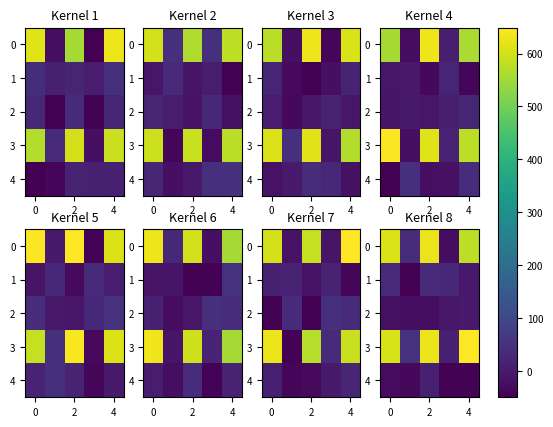

At which category is the sum across all series the highest?

2